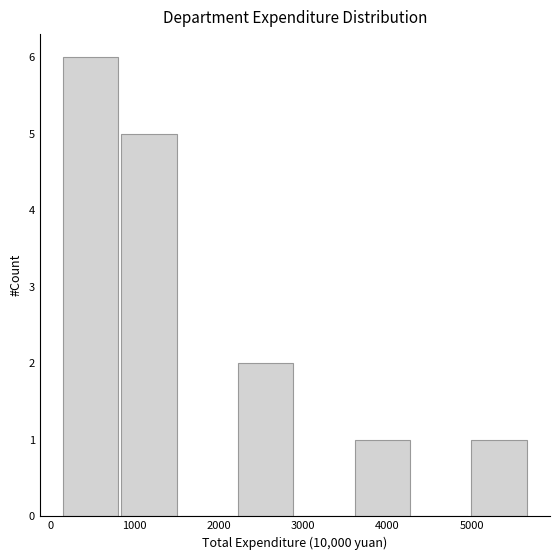

Over which range of the x-axis is the bar tallest?

100 to 800